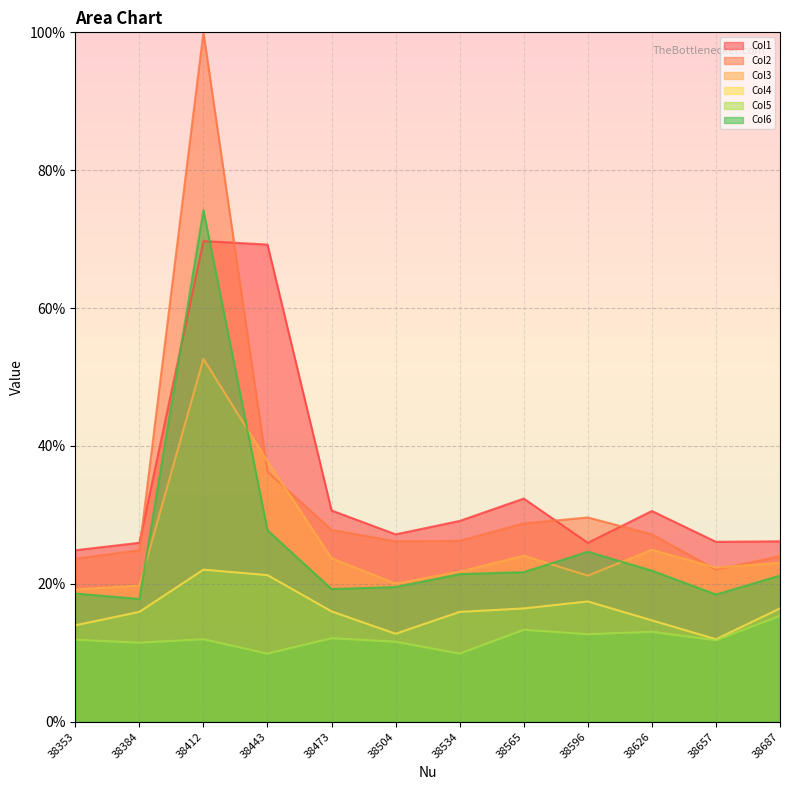

Does the chart display data point markers on the line(s)?

No